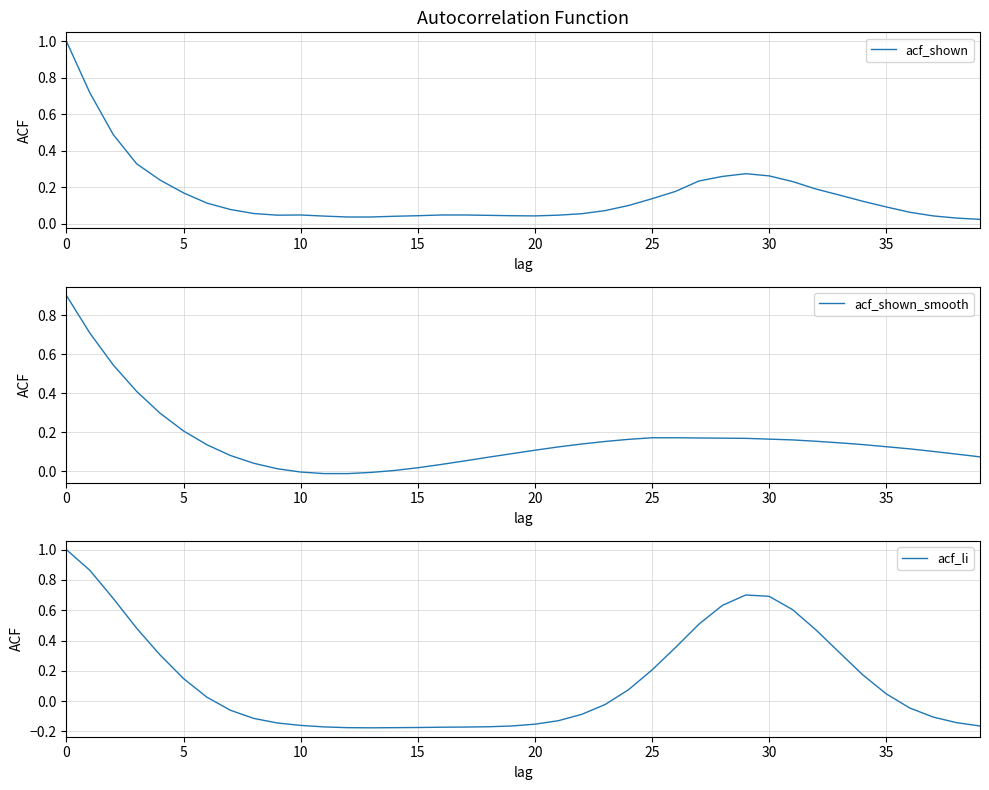

At 9, list the series in order from smallest to largest.

acf_li, acf_shown_smooth, acf_shown